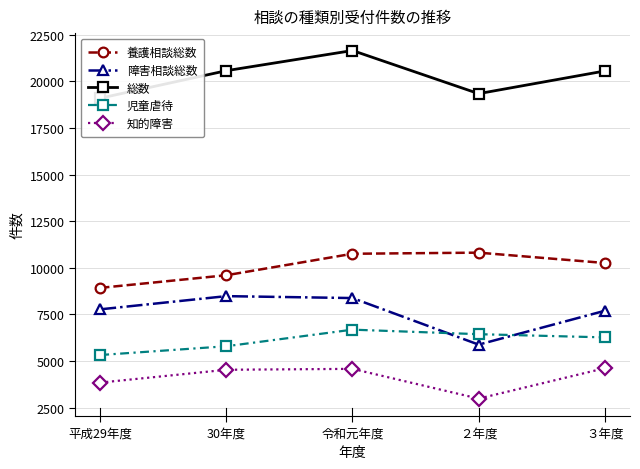

Is the value of 障害相談総数 at ３年度 greater than the value of 児童虐待 at 平成29年度?

Yes